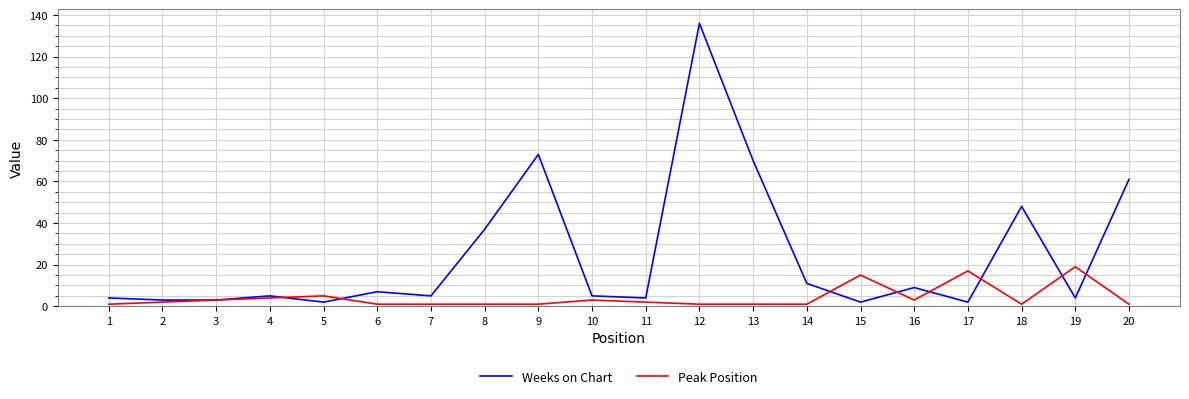

What is the maximum value for Weeks on Chart?

136